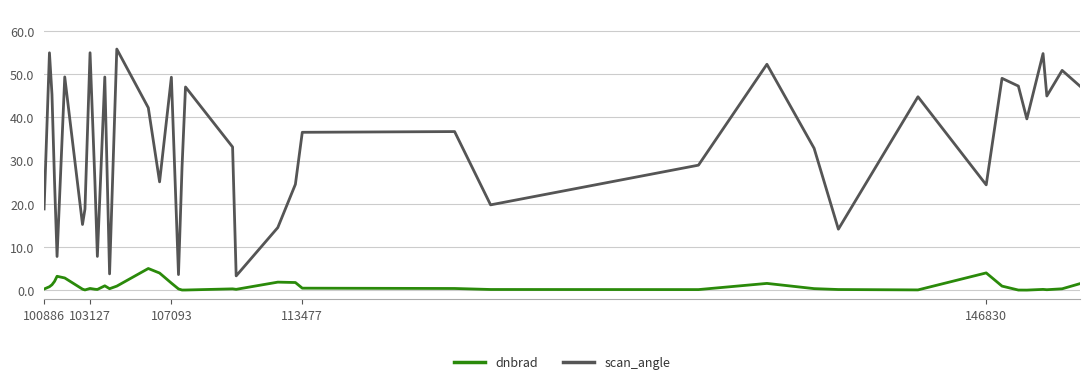

What is the difference between the maximum and minimum values in the scan_angle series?

52.4